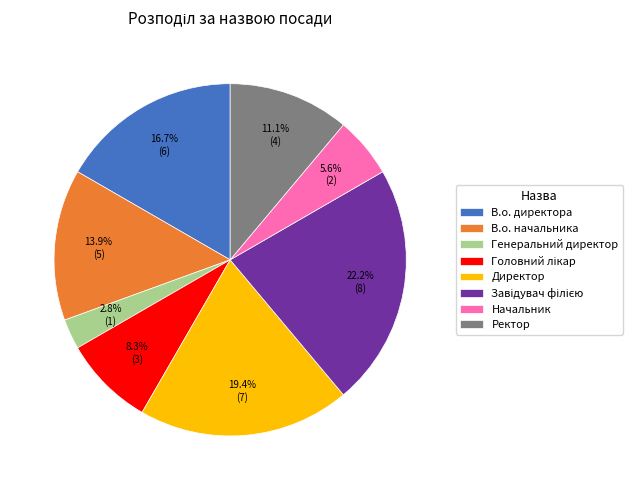

Is Начальник the majority of the pie?

No